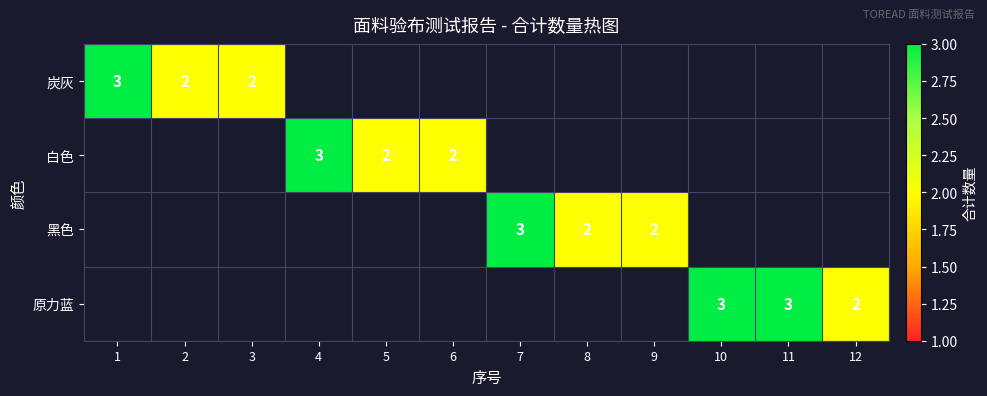

The 白色 series shows 3 at 6. True or false?

False